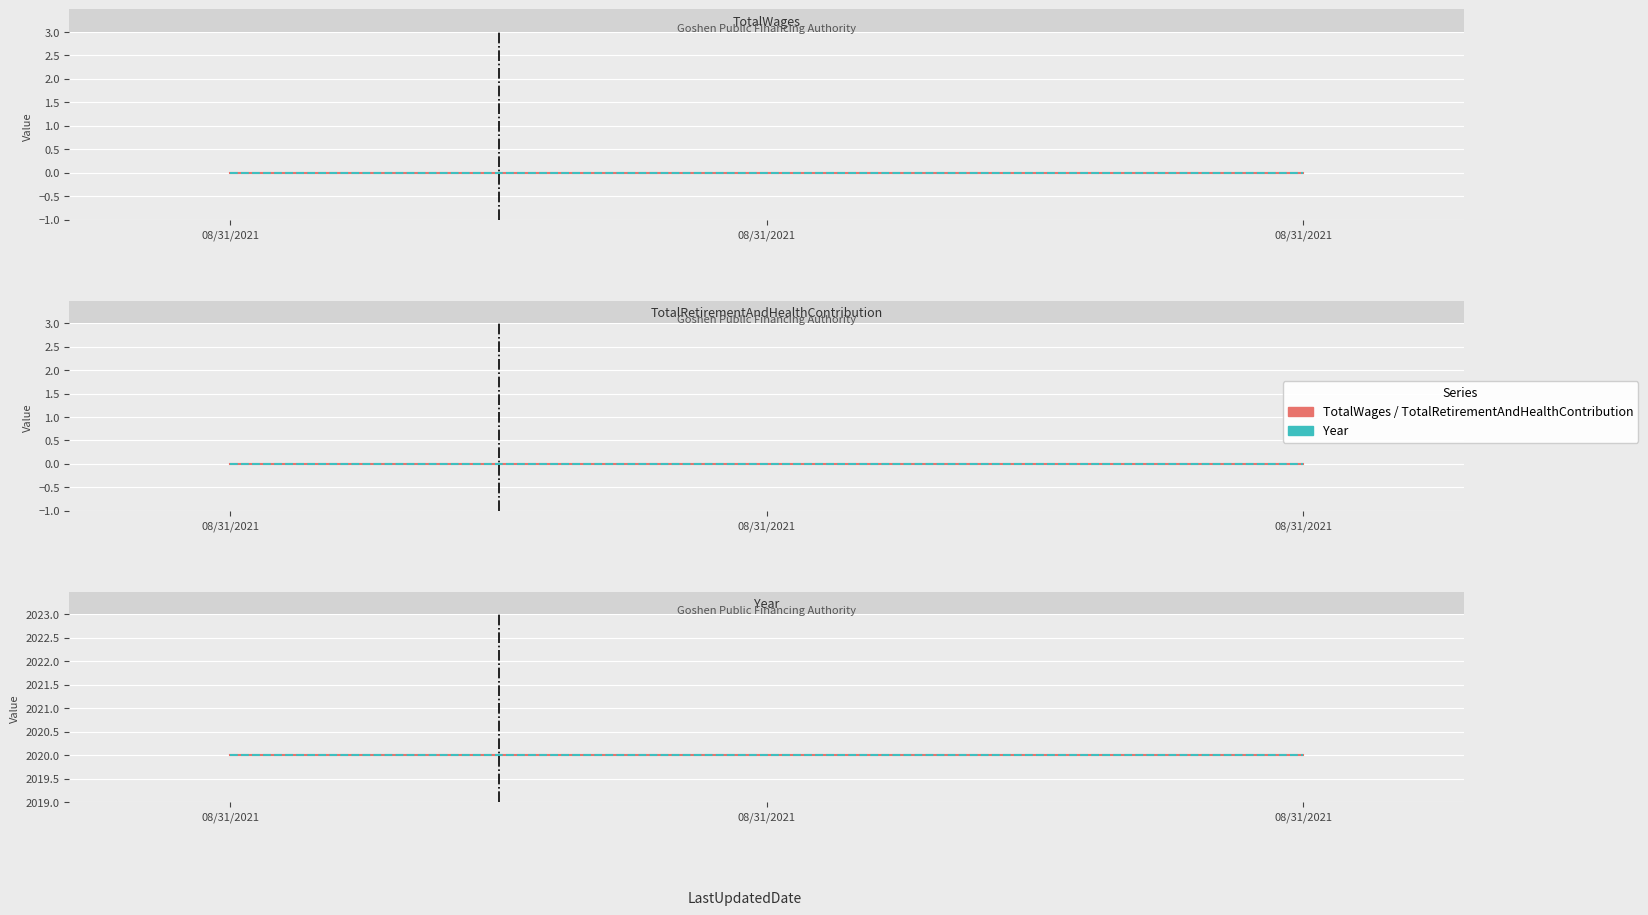

What is the value of the Year point at the 2nd from the left?

2020